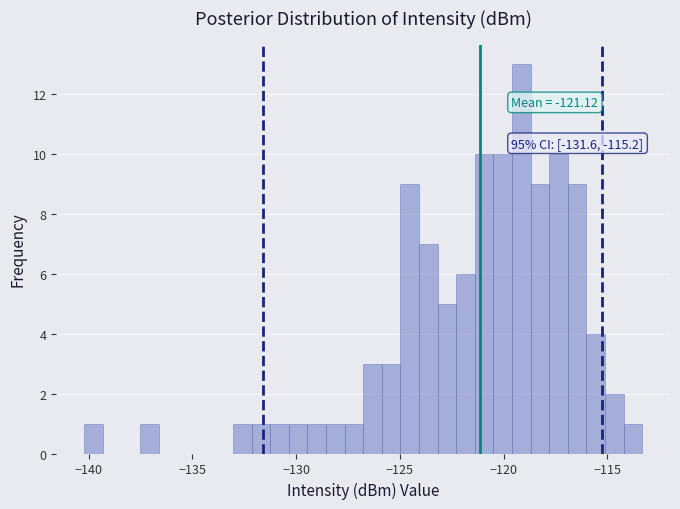

Read against the x-axis, roughly where is the centre of the tallest bar?

-119.0